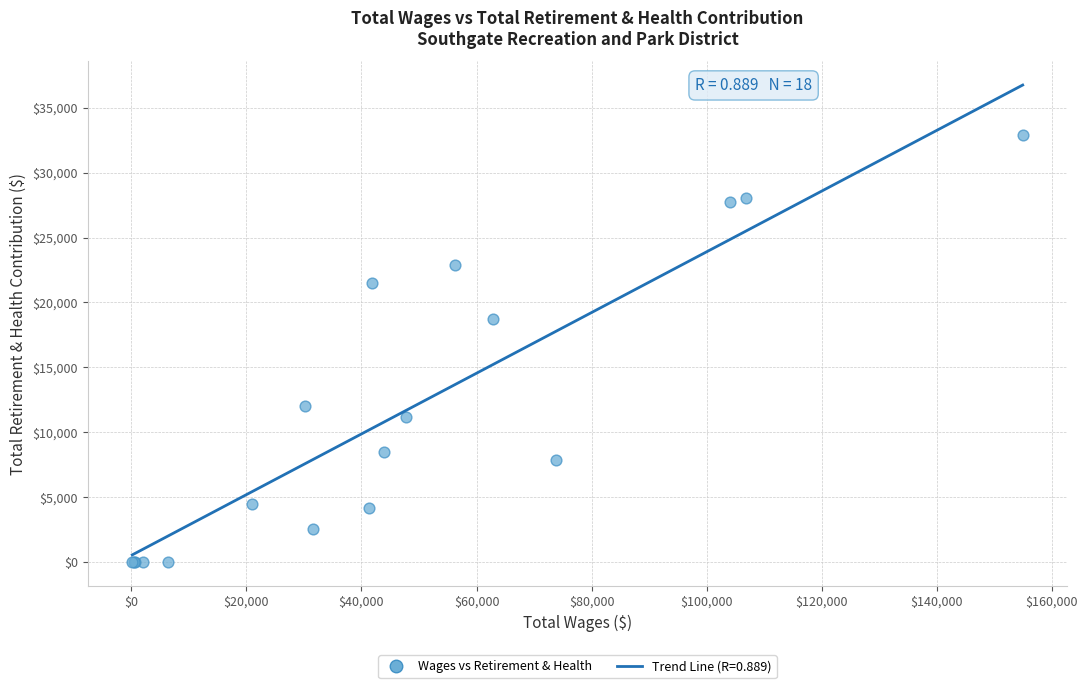

What Y value in the scatter plot is closest to 16432?

18733